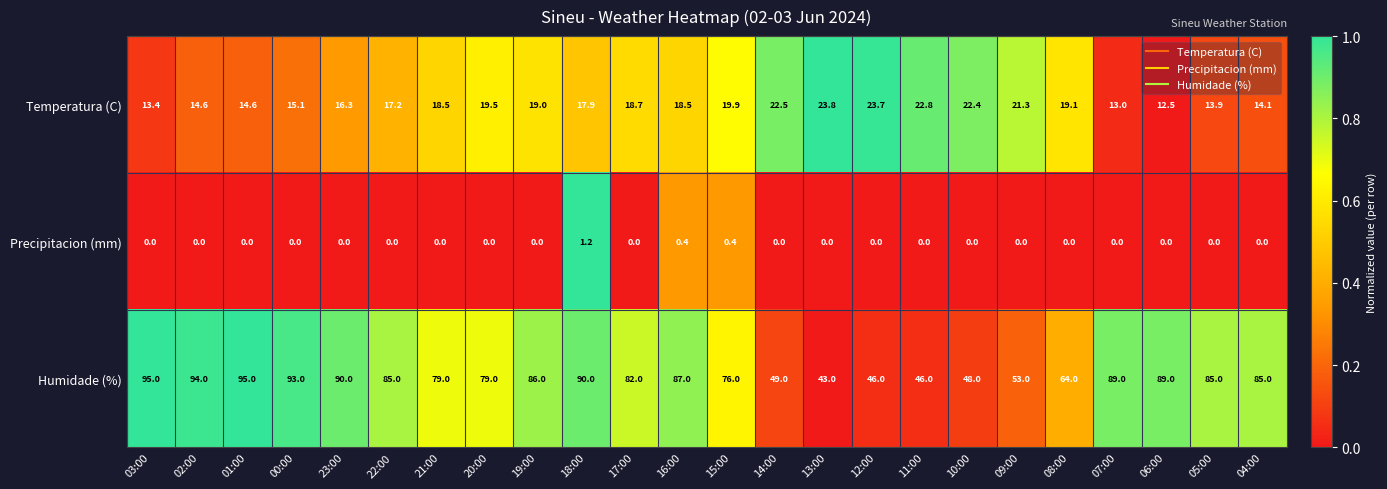

Is it true that Humidade (%) equals 48.0 at 10:00?

True